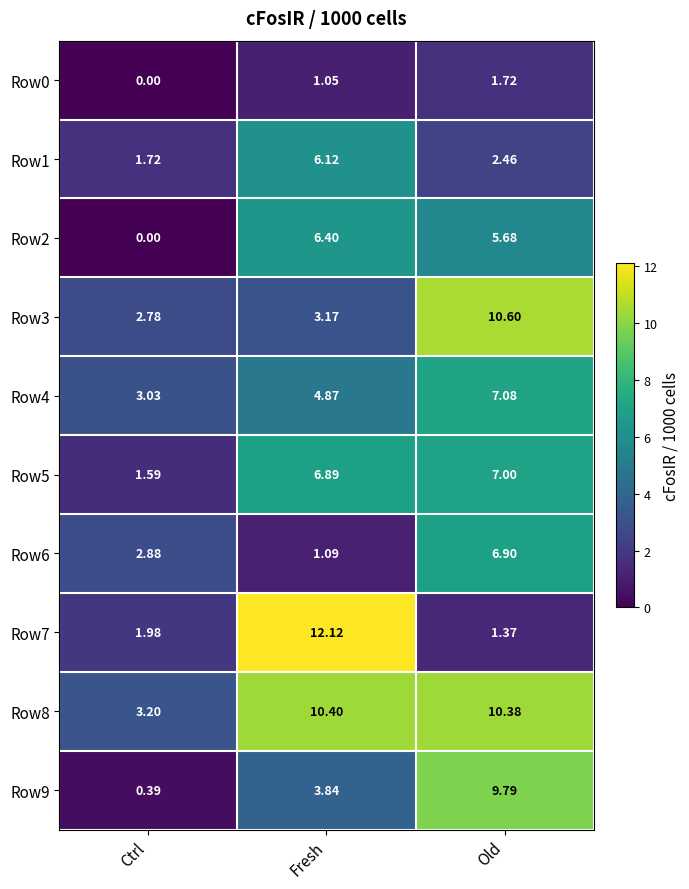

What is the greatest value displayed?

12.1